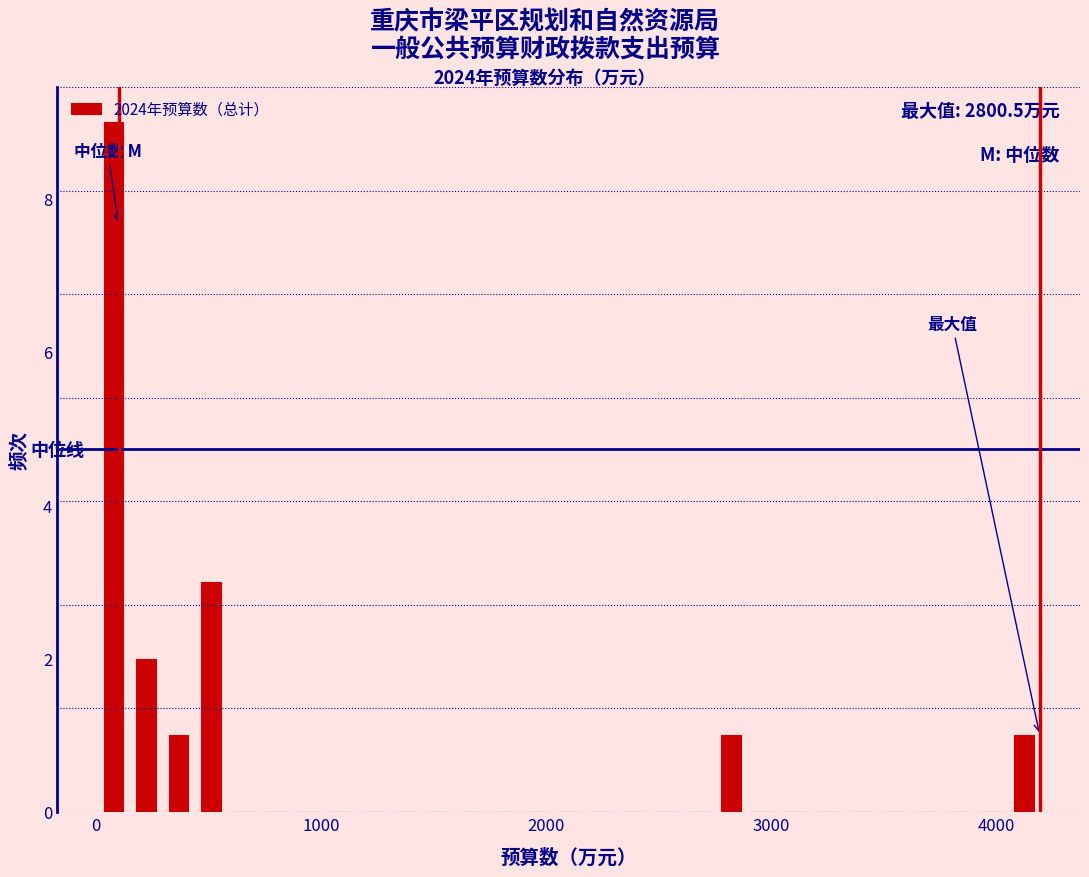

Around what value on the x-axis is the tallest bar? Give the approximate position of its centre, as read against the axis.

100